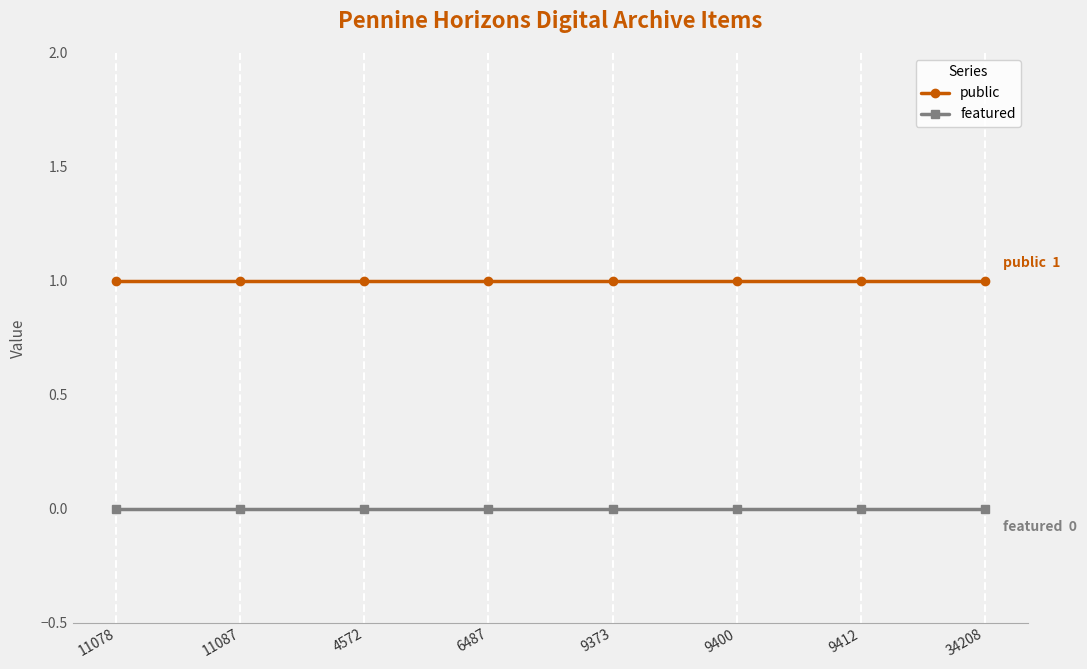

What is the label of the 5th point from the left?

9373